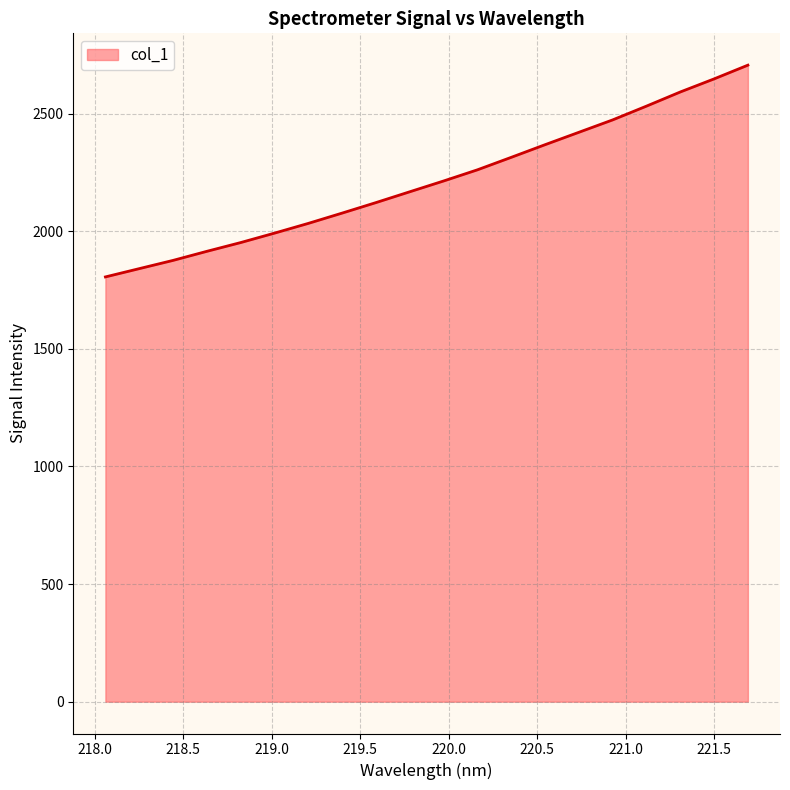

How many lines are shown in the chart?

1